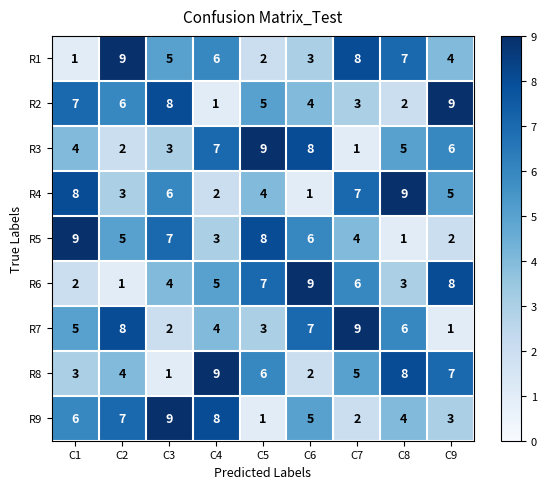

Rank the categories by R2 value from lowest to highest.

C4, C8, C7, C6, C5, C2, C1, C3, C9